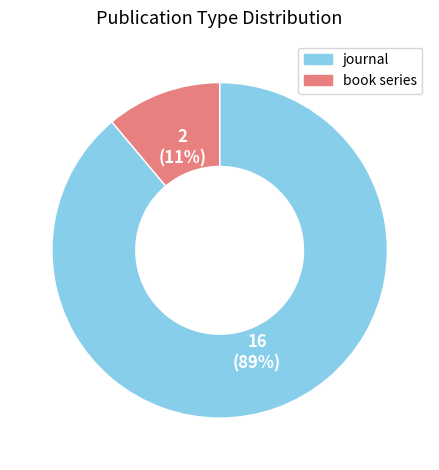

What is the smallest slice in the pie chart?

book series